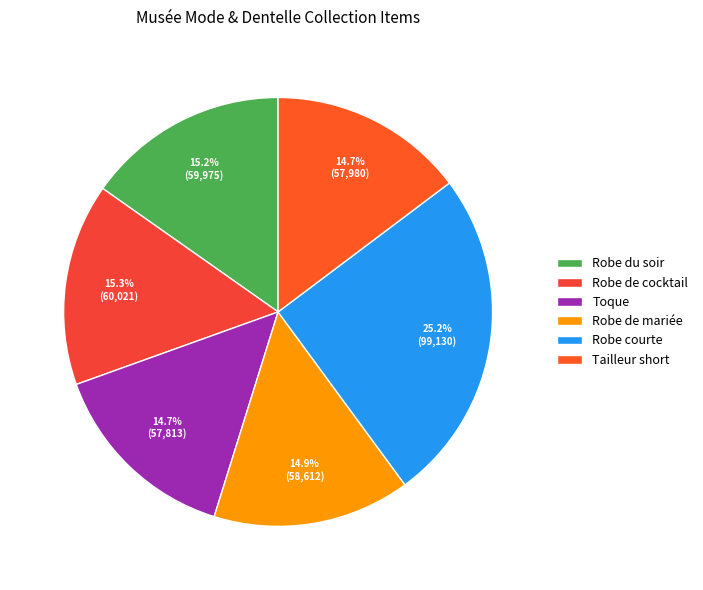

Is the sum of Tailleur short and Robe de mariée greater than half?

No